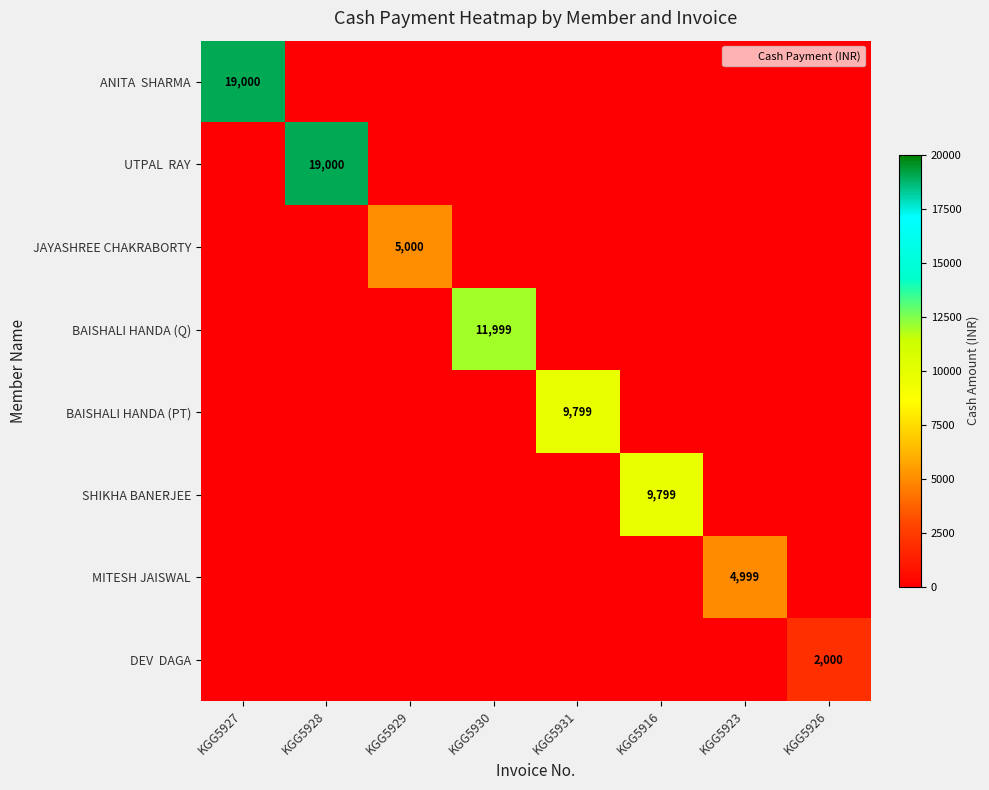

At which category is the sum across all series the highest?

KGG5927